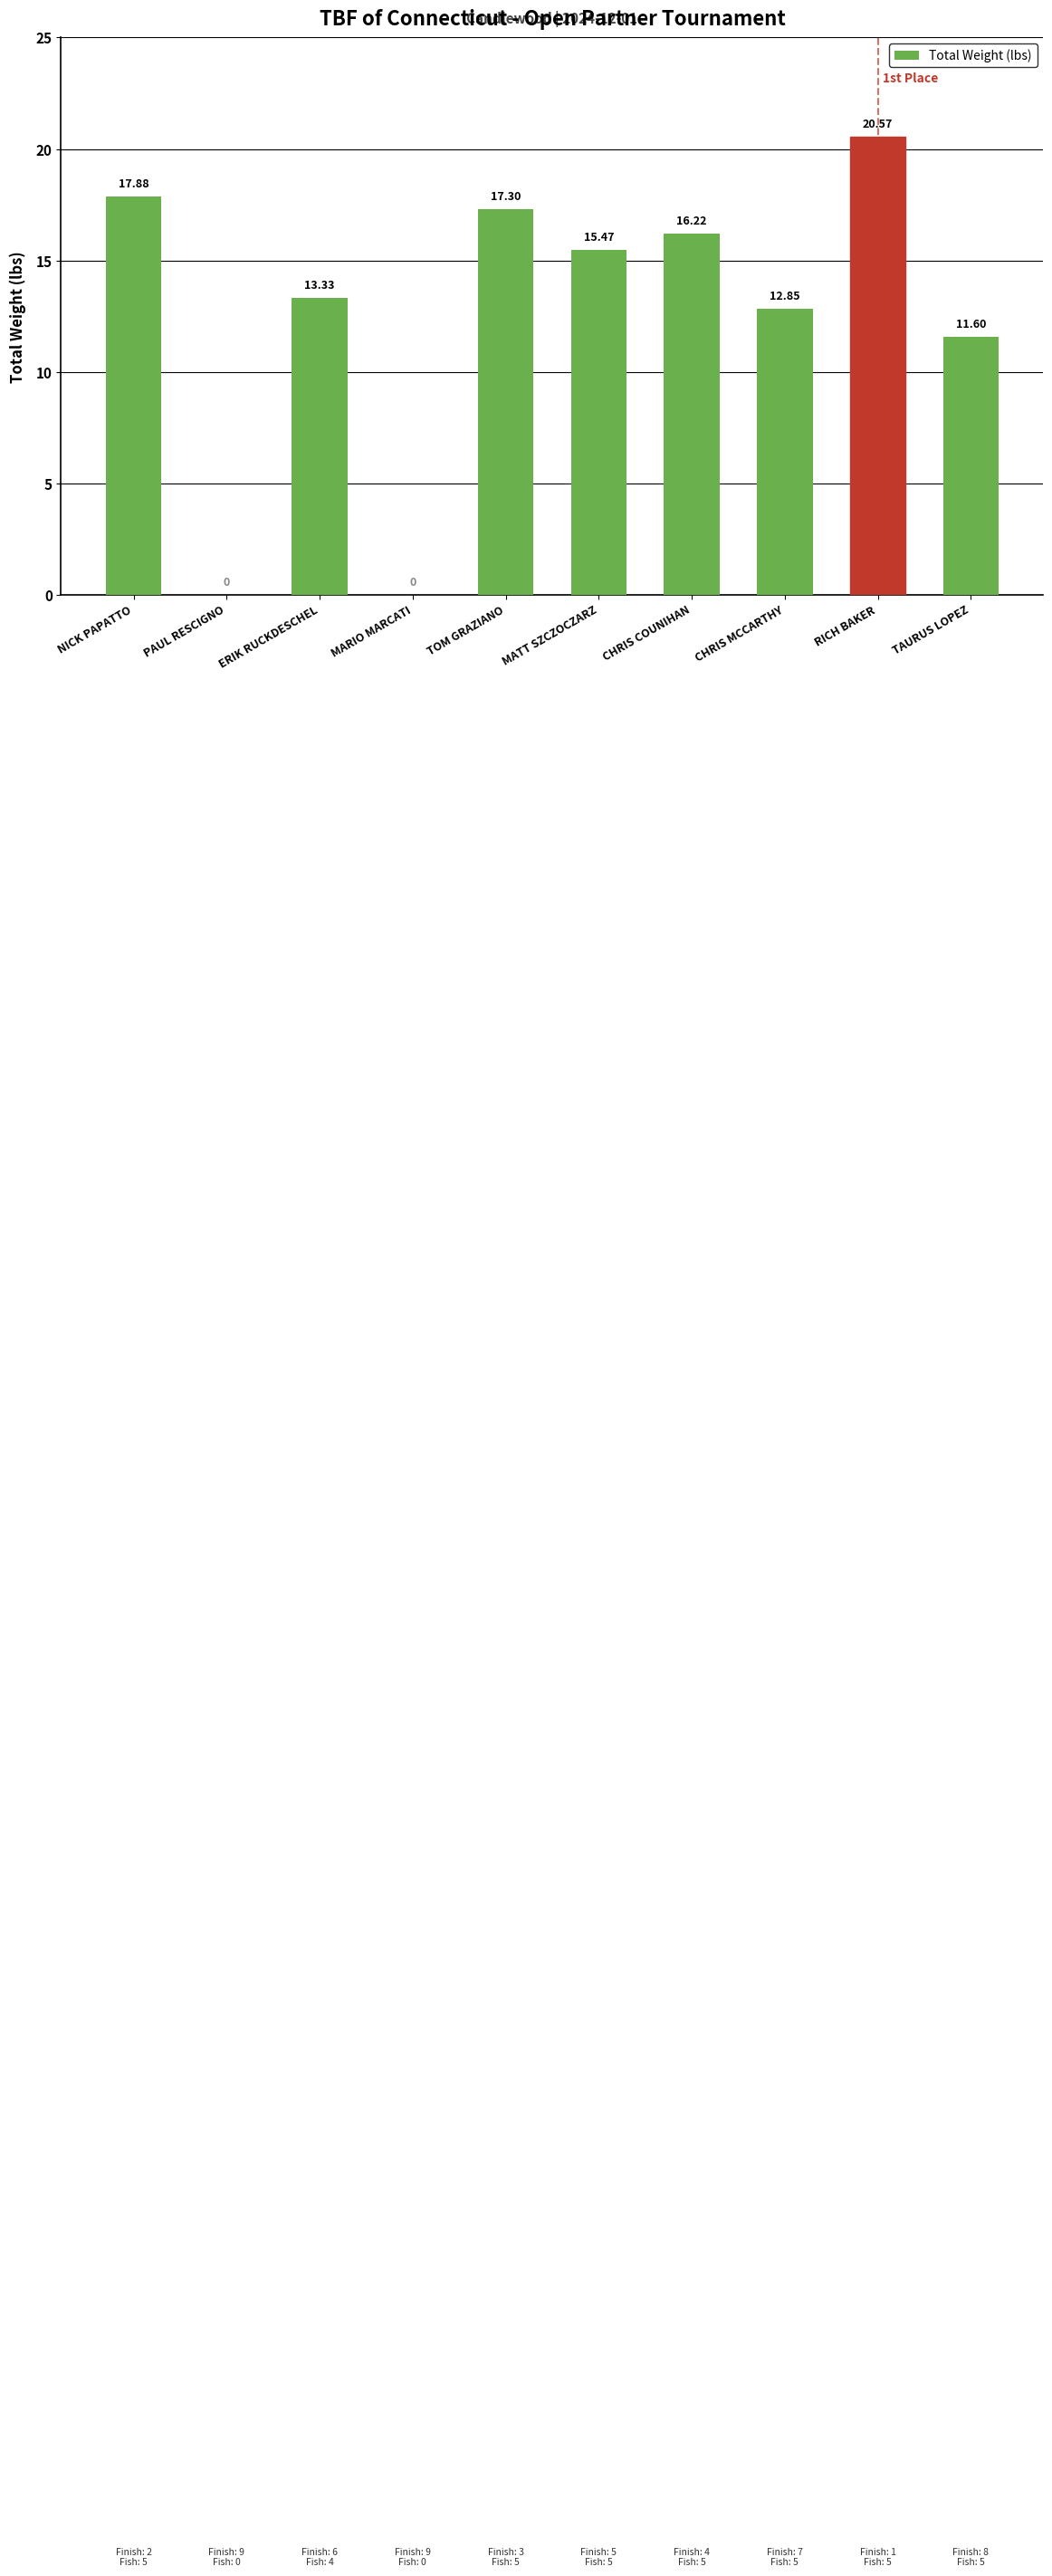

Approximately how many times larger is the value at TAURUS LOPEZ compared to RICH BAKER?

0.6